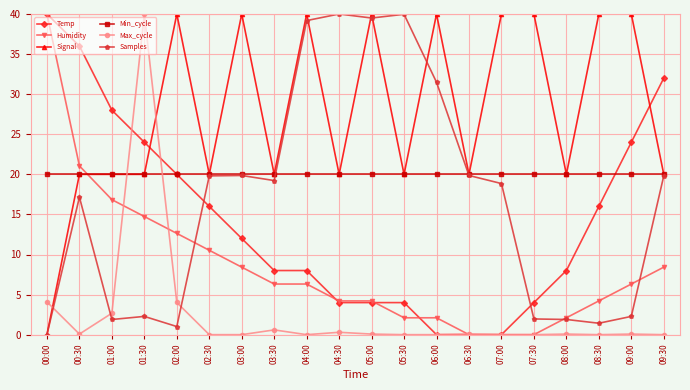

What is the difference between the maximum and minimum values in the Humidity series?

40.0